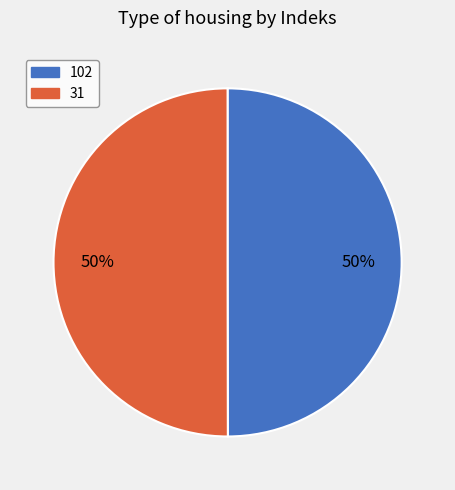

To the nearest percent, what percentage of the pie is 31?

50%